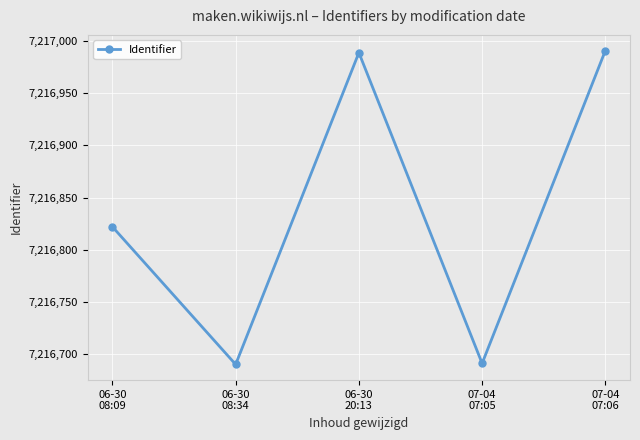

What is the change in value from 06-30
20:13 to 07-04
07:06?

+2